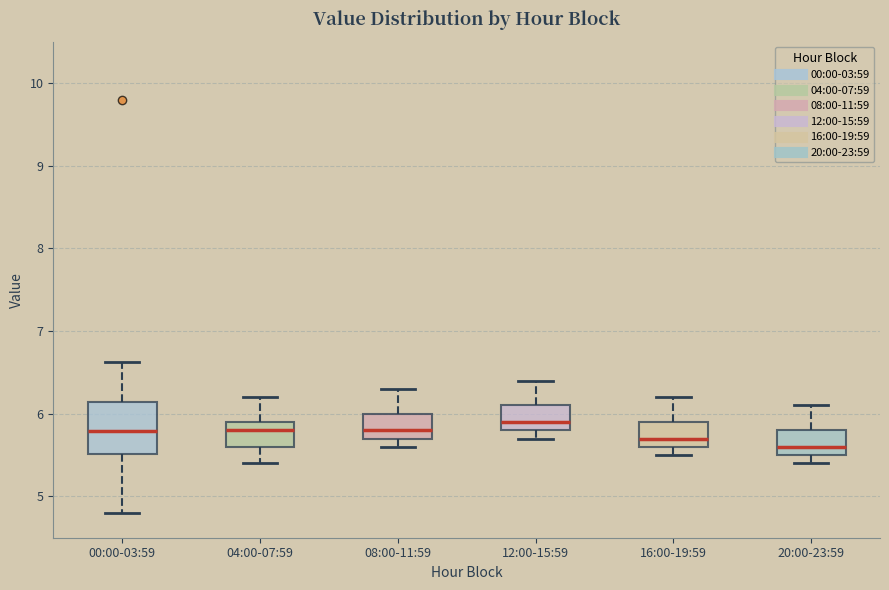

Reading left to right, transcribe this box plot: for each box, give where its median line is, the range the box spans, and where its two whiskers end, as read against the y-axis. The values are not printed on the chart, so give them approximately, as read against the axis.

00:00-03:59: median 5.8, box 5.5 to 6.1, whiskers 4.8 to 6.6
04:00-07:59: median 5.8, box 5.6 to 5.9, whiskers 5.4 to 6.2
08:00-11:59: median 5.8, box 5.7 to 6.0, whiskers 5.6 to 6.3
12:00-15:59: median 5.9, box 5.8 to 6.1, whiskers 5.7 to 6.4
16:00-19:59: median 5.7, box 5.6 to 5.9, whiskers 5.5 to 6.2
20:00-23:59: median 5.6, box 5.5 to 5.8, whiskers 5.4 to 6.1